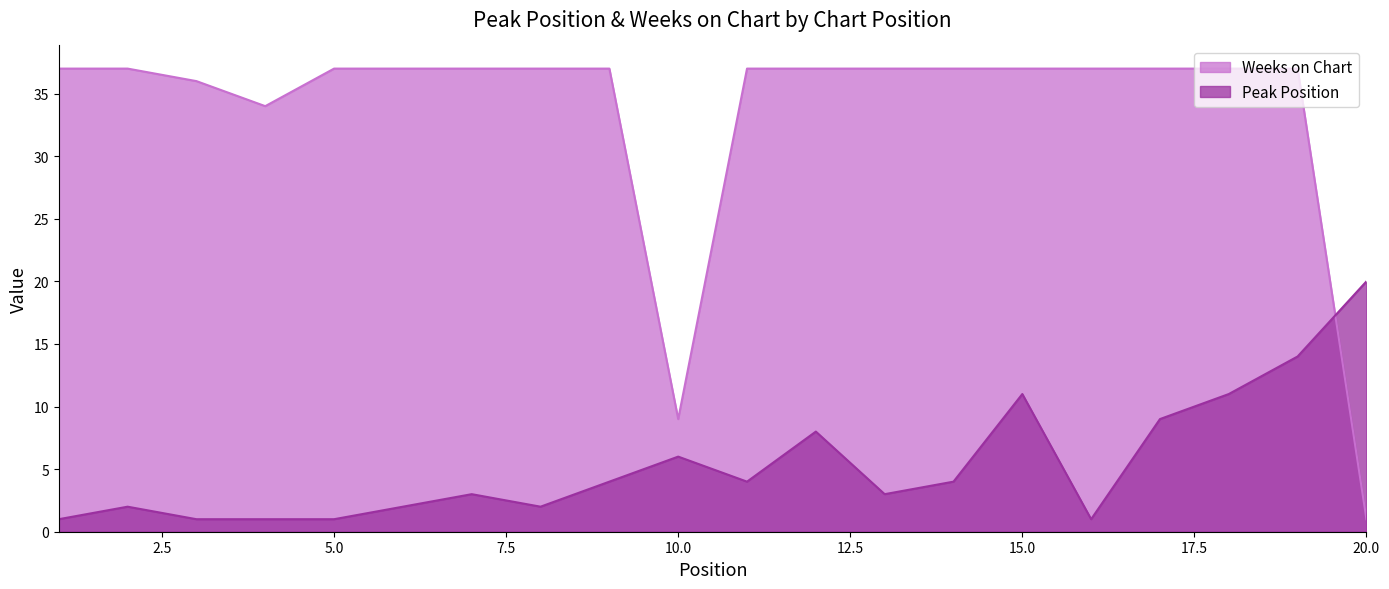

What is the value of the Peak Position point at the 16th from the left?

1